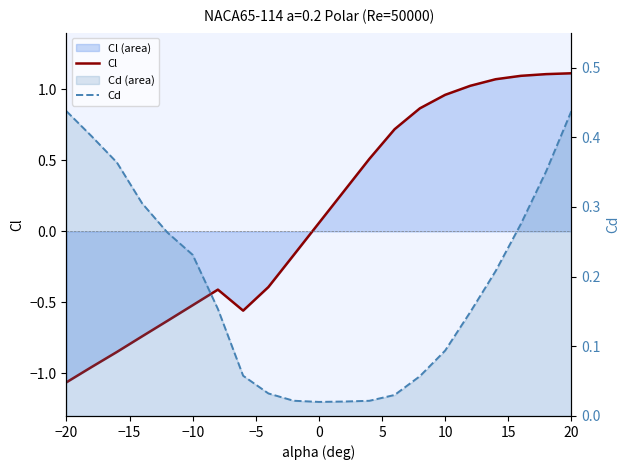

The value of Cd at 0 is 0.0. True or false?

False